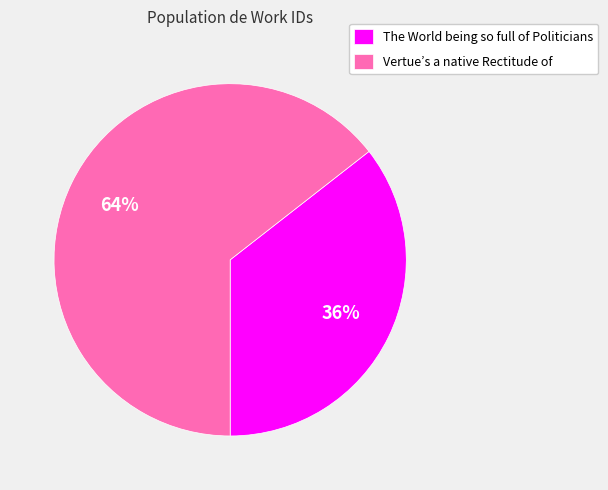

Does The World being so full of Politicians account for over 50% of the chart?

No